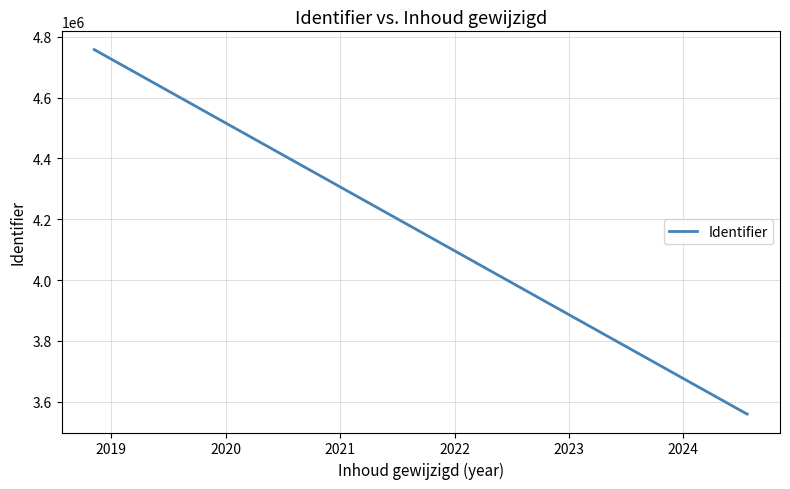

What is the smallest value displayed?

3559058